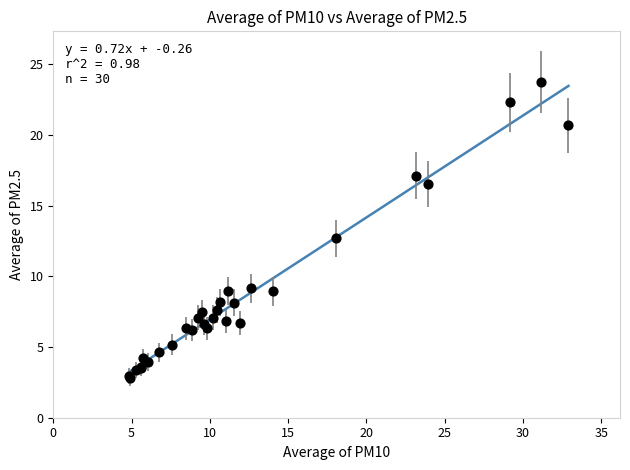

What Y value in the scatter plot is closest to 13?

12.7